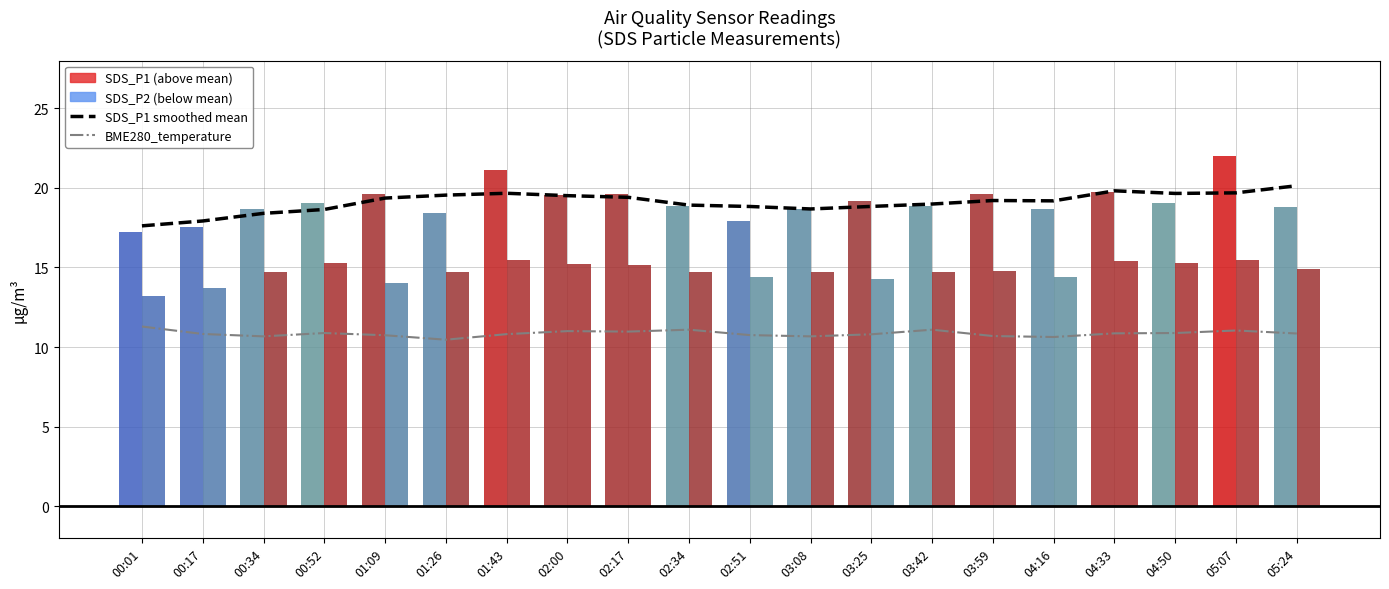

The value of SDS_P1 smoothed mean at 01:09 is 27.7. True or false?

False